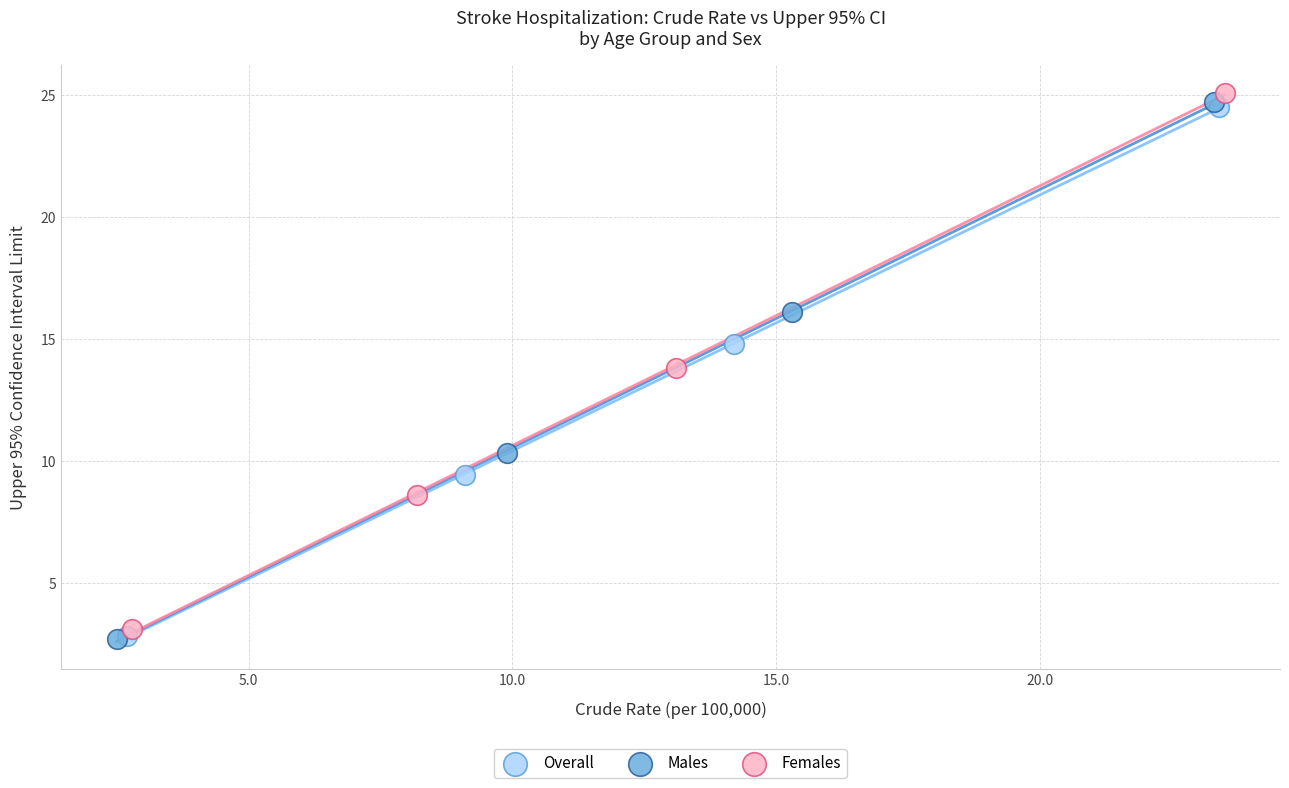

What are all the series names shown in the legend?

Overall, Males, Females